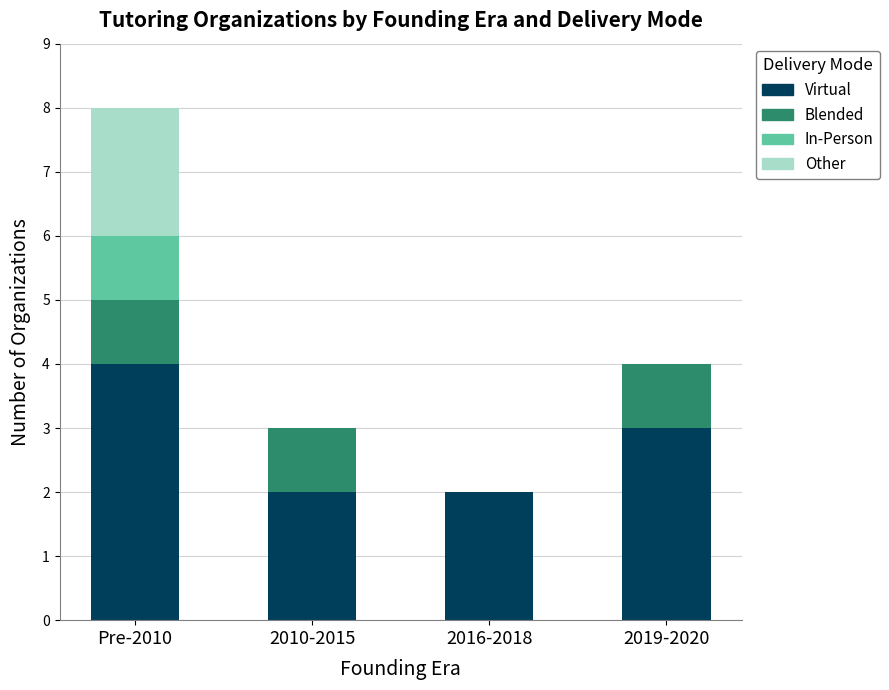

What is the highest value of the Virtual series?

4